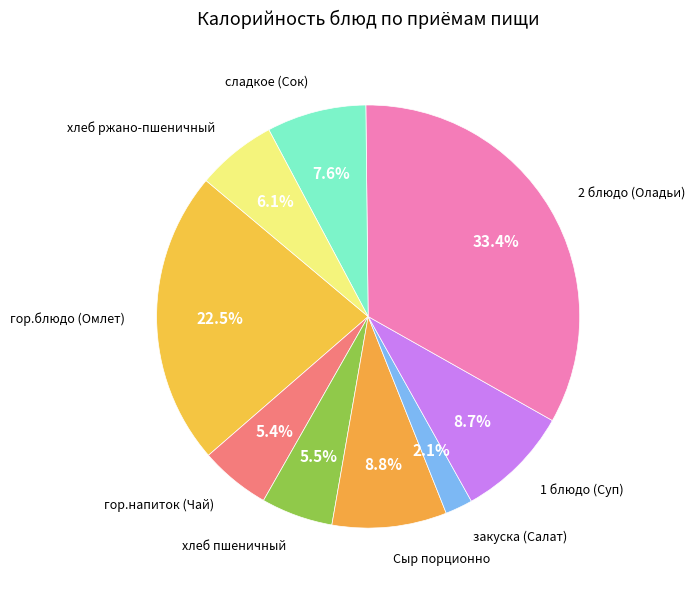

Is гор.напиток (Чай) the majority of the pie?

No